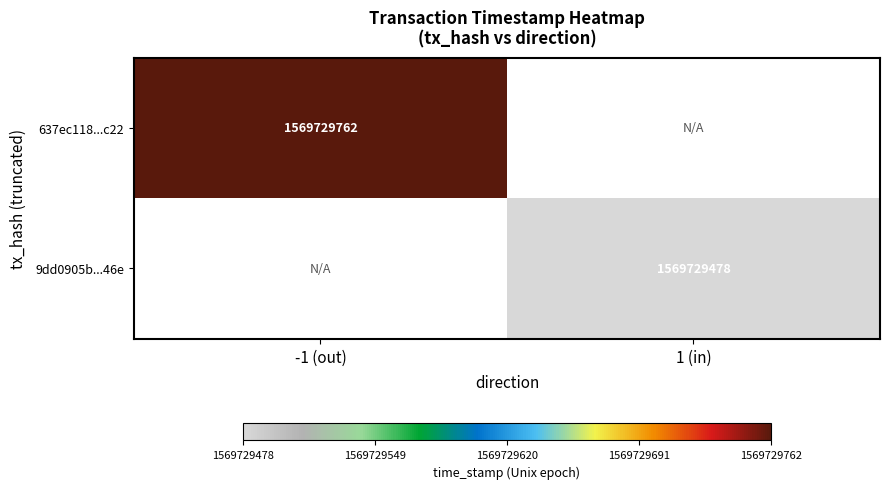

Is the value of 637ec118483f020cc0aad432b248031b9d0fc22 at time_stamp greater than the value of 9dd0905b303db6ec2277f4e57b65f79887a046e at direction?

Yes